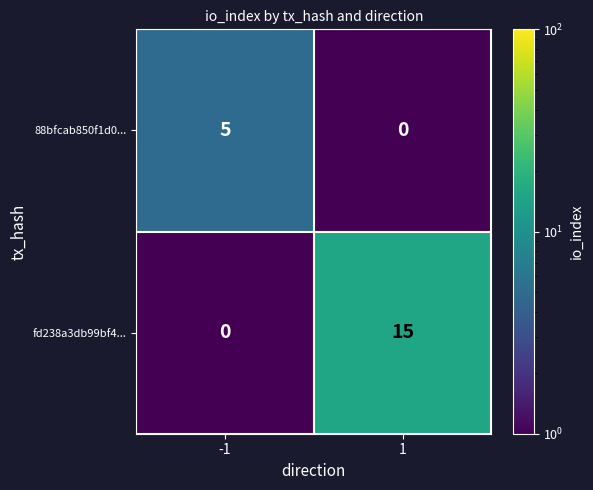

What value does the 88bfcab850f1d0... series have at -1?

5